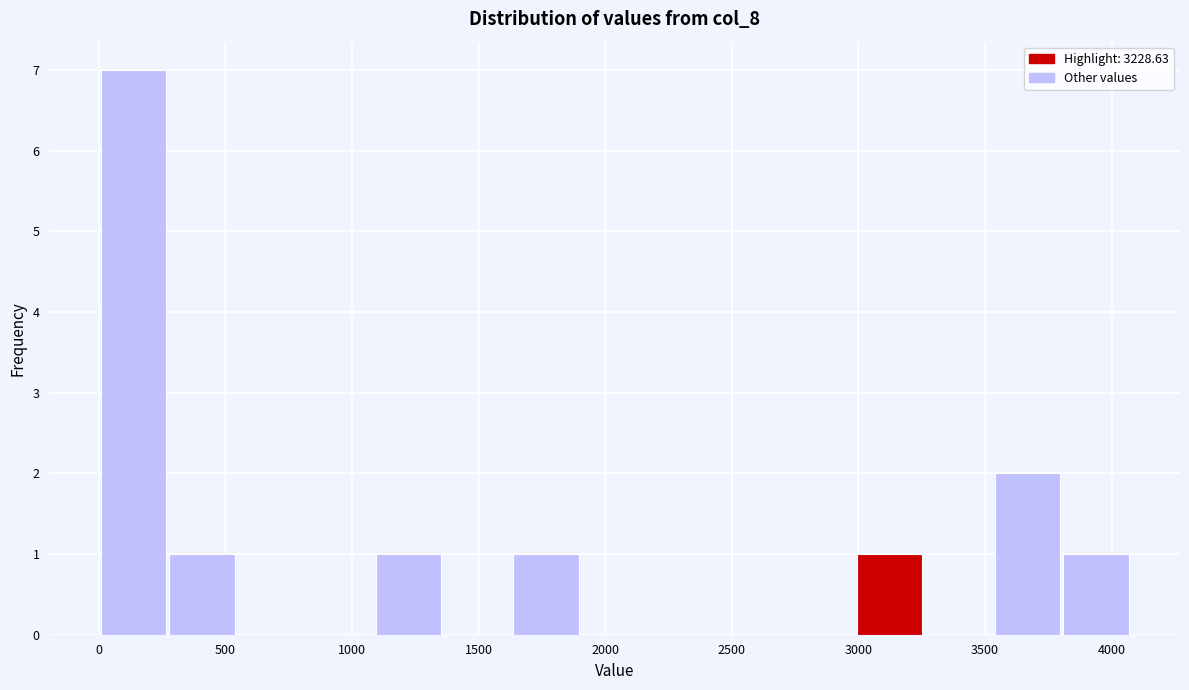

Reading left to right, transcribe this chart: for each bar, give the range it covers on the x-axis and its height. Neither the bar edges nor the heights are printed on the chart, so give them approximately, as read against the axes.

0 to 250: 7
250 to 550: 1
550 to 800: 0
800 to 1100: 0
1100 to 1350: 1
1350 to 1650: 0
1650 to 1900: 1
1900 to 2150: 0
2150 to 2450: 0
2450 to 2700: 0
2700 to 3000: 0
3000 to 3250: 1
3250 to 3550: 0
3550 to 3800: 2
3800 to 4050: 1